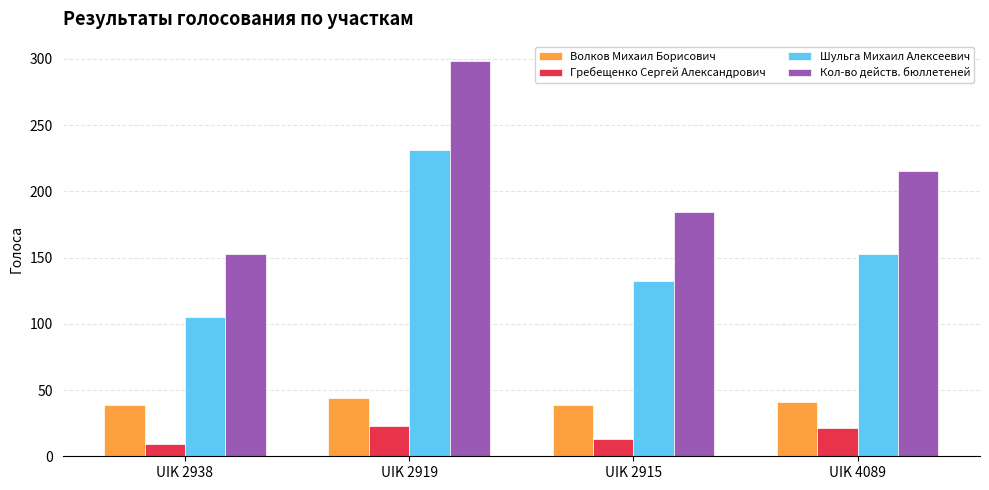

What is the total value across all series at UIK 2915?

368